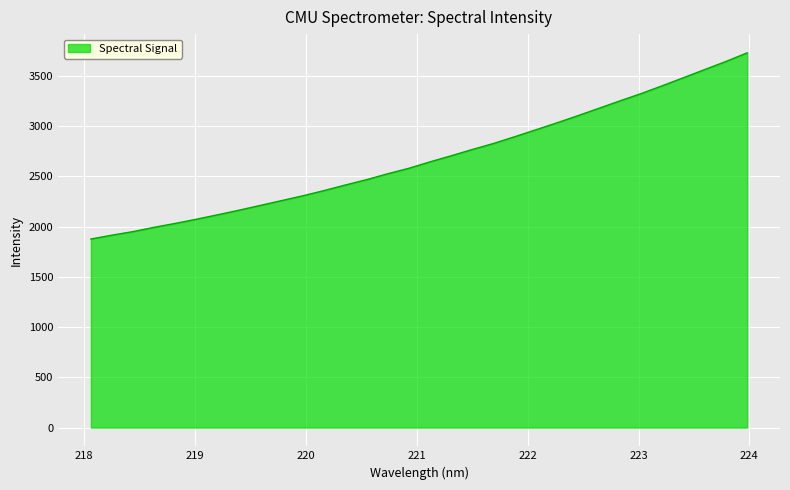

What is the average value?

2680.7